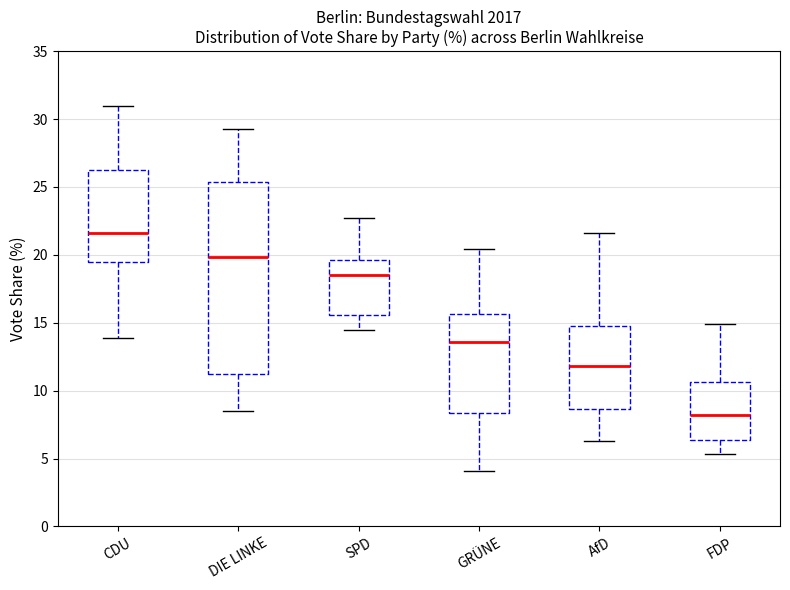

Reading left to right, read every box against the y-axis: the position of its median line, the range the box covers, and the ends of its whiskers. The values are not printed on the chart, so give them approximately, as read against the axis.

CDU: median 21.5, box 19.5 to 26.0, whiskers 14.0 to 31.0
DIE LINKE: median 20.0, box 11.0 to 25.5, whiskers 8.5 to 29.5
SPD: median 18.5, box 15.5 to 19.5, whiskers 14.5 to 22.5
GRÜNE: median 13.5, box 8.5 to 15.5, whiskers 4.0 to 20.5
AfD: median 12.0, box 8.5 to 15.0, whiskers 6.5 to 21.5
FDP: median 8.0, box 6.5 to 10.5, whiskers 5.5 to 15.0